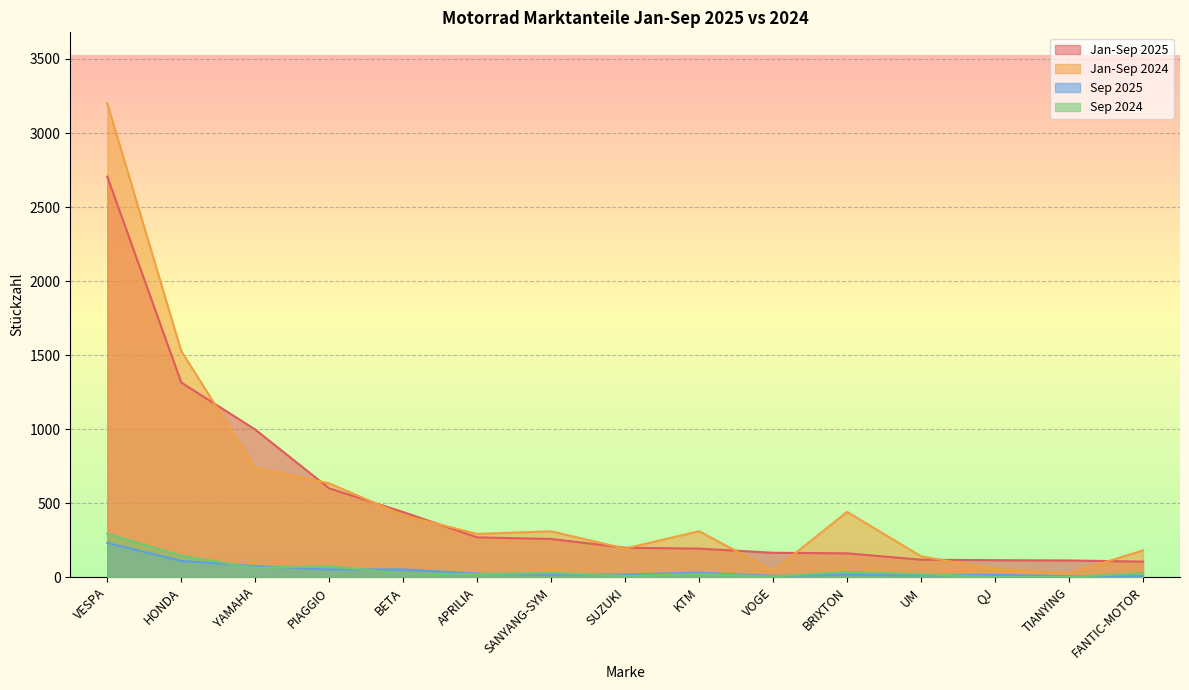

What is the sum of the Sep 2024 values at VESPA and QJ?

296